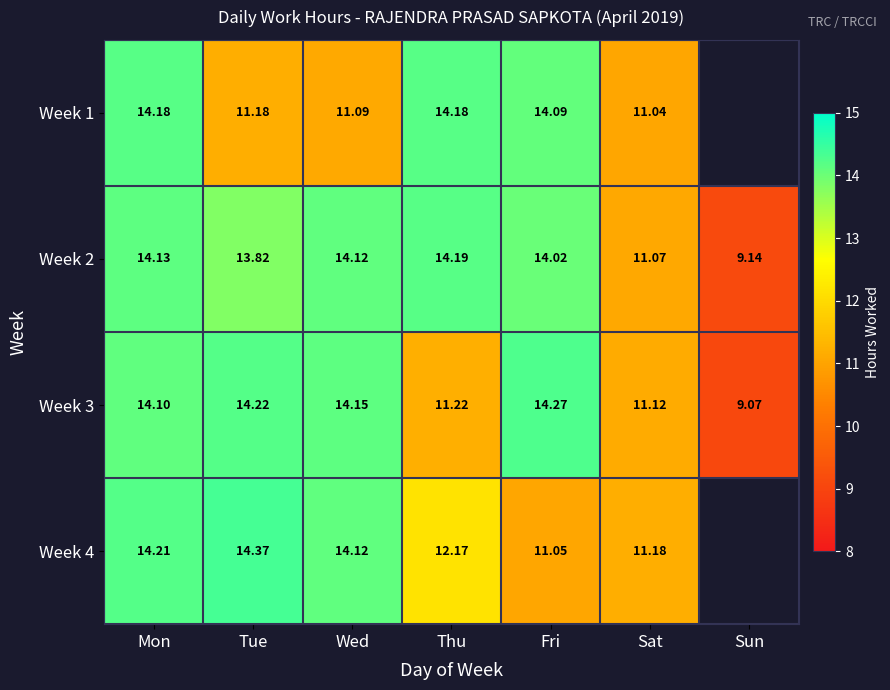

True or false: Week 2 has a value of 14.1 at Mon.

True